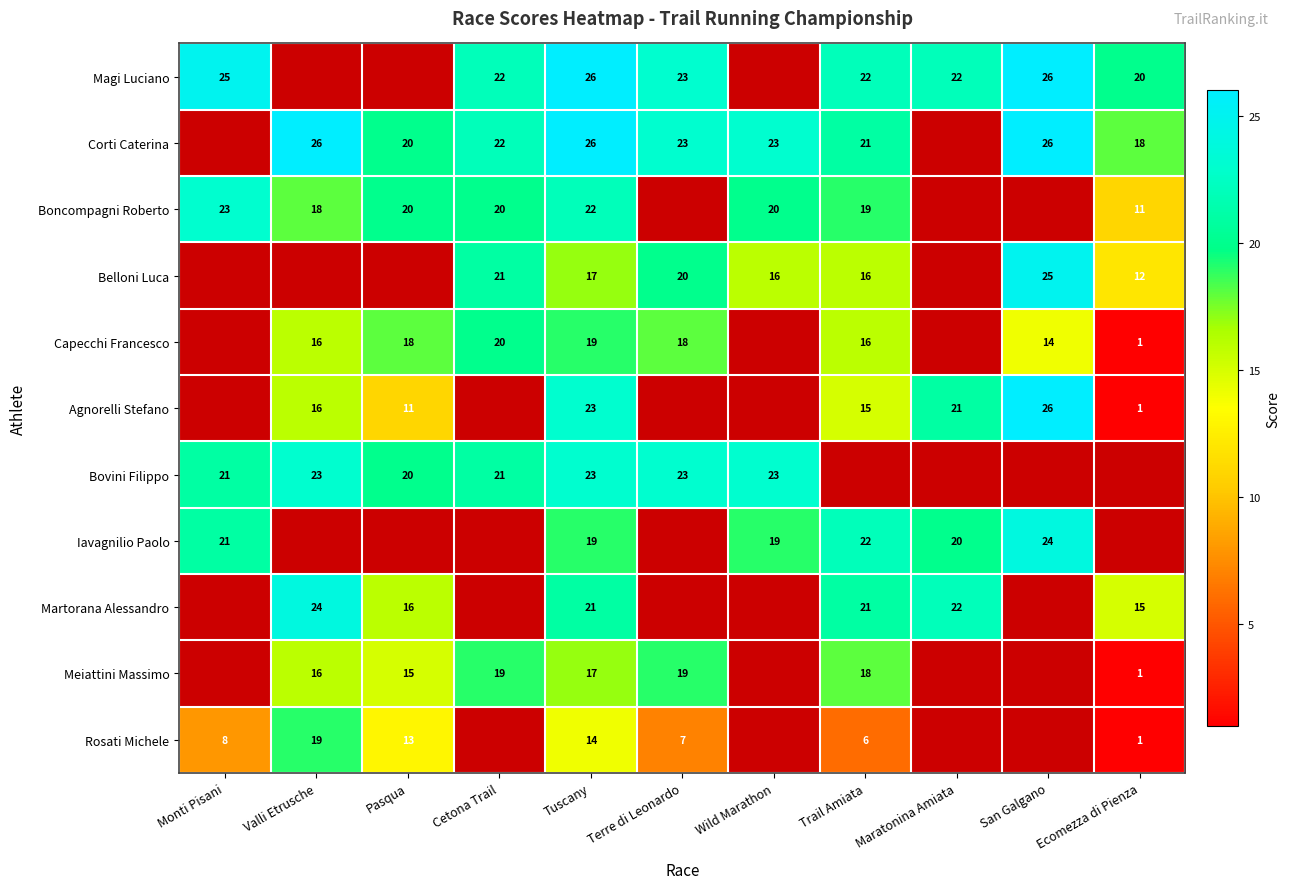

True or false: Boncompagni Roberto has a value of 7 at Valli Etrusche.

False